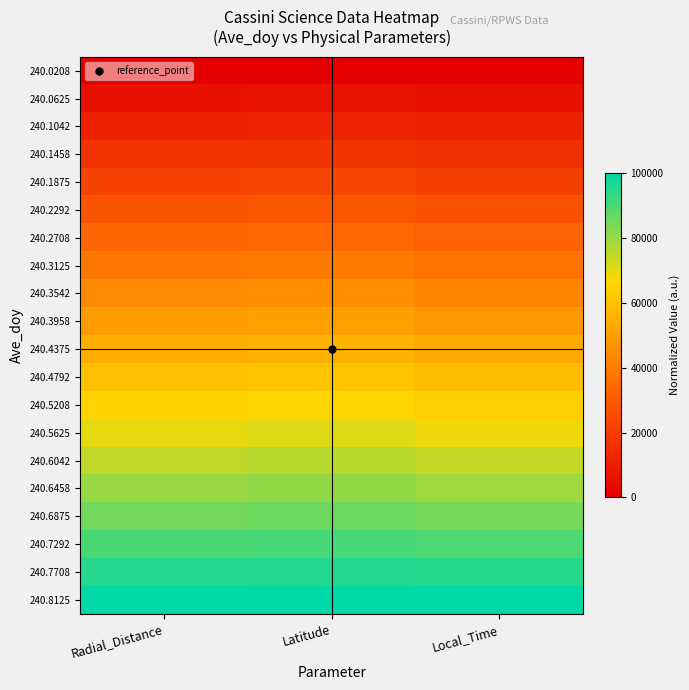

Reading right to left, transcribe all the data shown in this chart.

240.0208: Local_Time=0.0	Latitude=0.0	Radial_Distance=0.0
240.0625: Local_Time=5431.3	Latitude=5783.3	Radial_Distance=5565.9
240.1042: Local_Time=10862.6	Latitude=11566.6	Radial_Distance=11131.7
240.1458: Local_Time=15974.4	Latitude=17203.5	Radial_Distance=16697.6
240.1875: Local_Time=21405.8	Latitude=22840.4	Radial_Distance=22139.8
240.2292: Local_Time=26837.1	Latitude=28404.1	Radial_Distance=27581.9
240.2708: Local_Time=31948.9	Latitude=33894.6	Radial_Distance=33024.1
240.3125: Local_Time=37380.2	Latitude=39385.1	Radial_Distance=38404.5
240.3542: Local_Time=42492.0	Latitude=44729.1	Radial_Distance=43722.9
240.3958: Local_Time=47923.3	Latitude=50073.2	Radial_Distance=49041.4
240.4375: Local_Time=53035.1	Latitude=55270.9	Radial_Distance=54298.1
240.4792: Local_Time=58466.5	Latitude=60468.5	Radial_Distance=59492.9
240.5208: Local_Time=63578.3	Latitude=65666.2	Radial_Distance=64687.7
240.5625: Local_Time=68690.1	Latitude=70717.4	Radial_Distance=69882.5
240.6042: Local_Time=74121.4	Latitude=75768.7	Radial_Distance=74953.6
240.6458: Local_Time=79233.2	Latitude=80746.7	Radial_Distance=80086.6
240.6875: Local_Time=84664.5	Latitude=85651.5	Radial_Distance=85095.9
240.7292: Local_Time=89776.4	Latitude=90483.2	Radial_Distance=90105.1
240.7708: Local_Time=94888.2	Latitude=95314.8	Radial_Distance=95114.4
240.8125: Local_Time=100000.0	Latitude=100000.0	Radial_Distance=100000.0